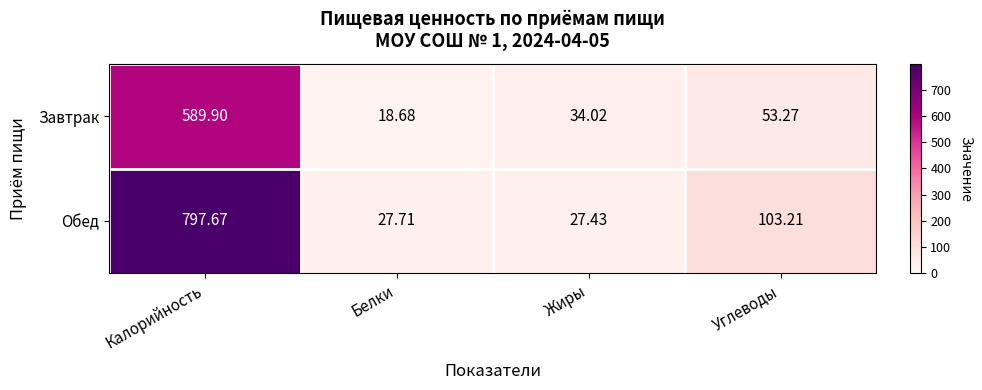

Which series has the largest range (max minus min)?

Обед